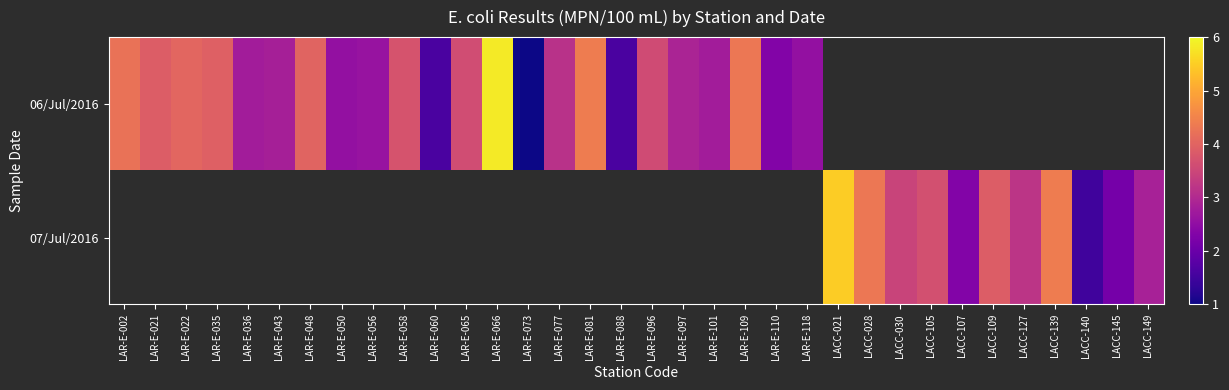

Which has a higher value, LAR-E-073 or LACC-107?

LACC-107